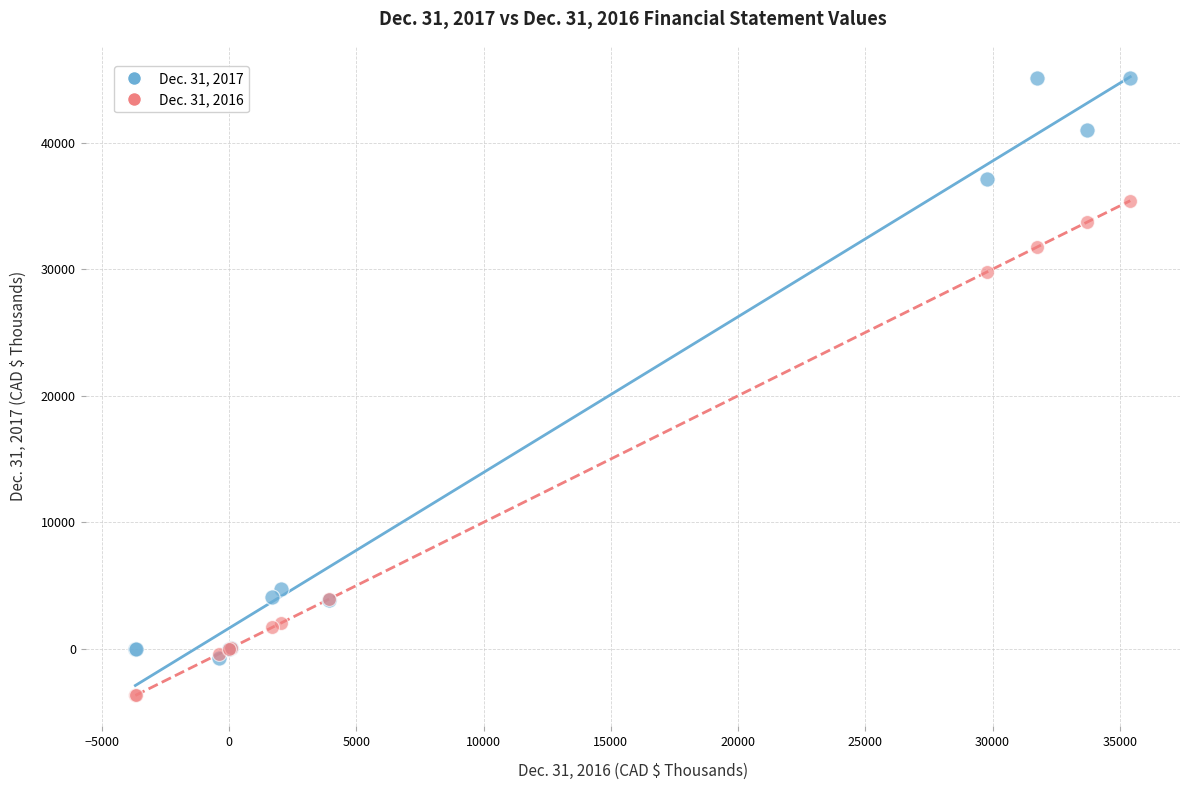

What are all the series names shown in the legend?

Dec. 31, 2017, Dec. 31, 2016